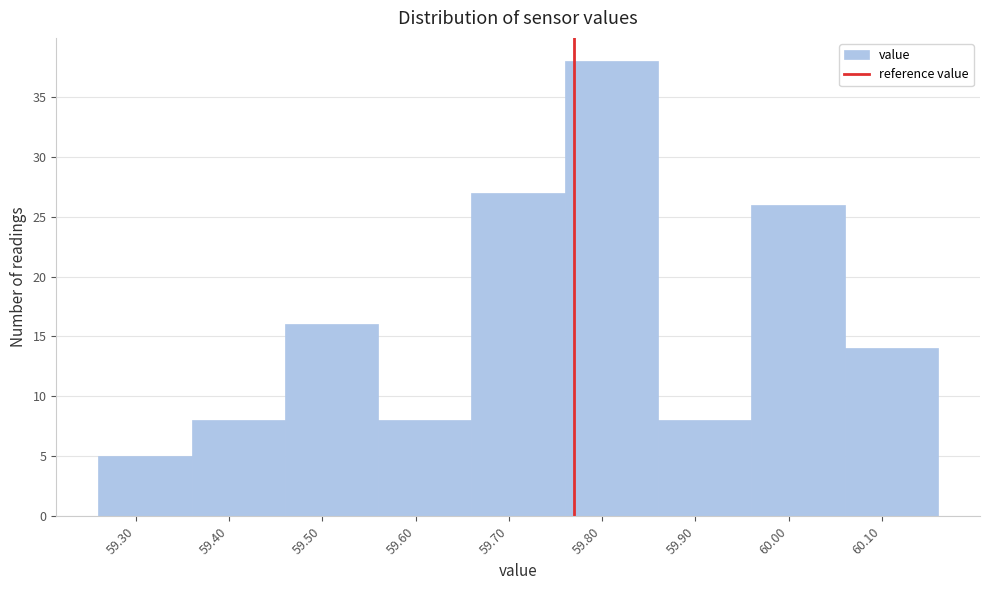

What is the height of the bar covering 59.86 to 59.96 on the x-axis? The values are not printed on the chart, so give them approximately, as read against the axis.

8